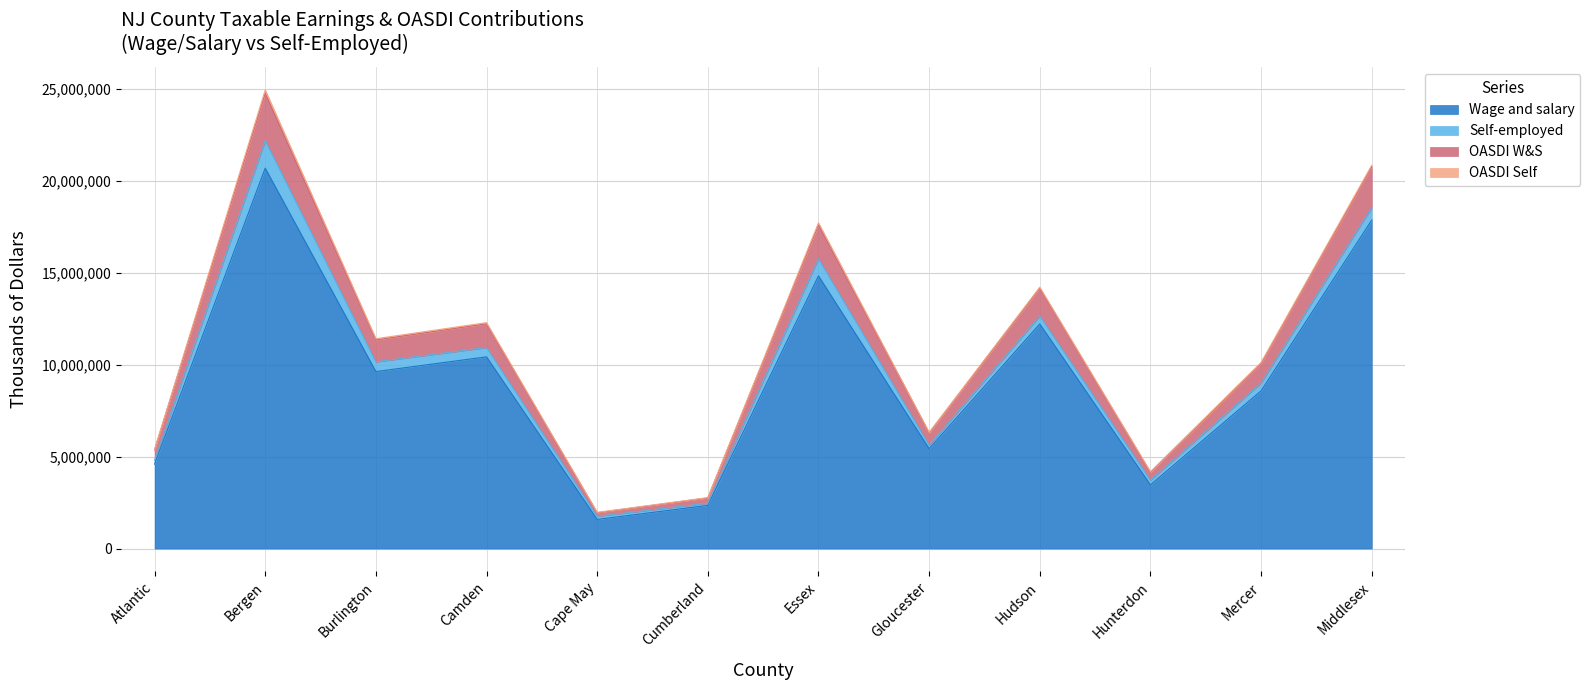

What is the label of the 7th point from the right?

Cumberland